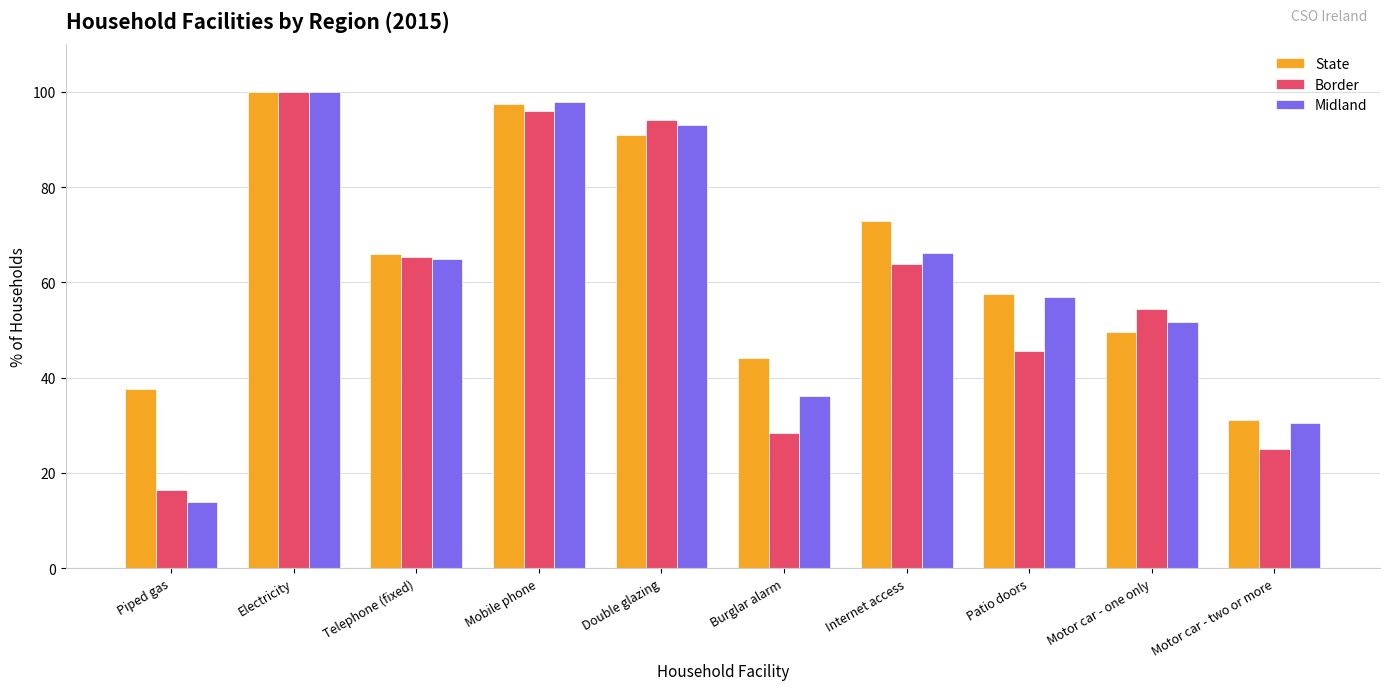

The value of Border at Internet access is 23.1. True or false?

False